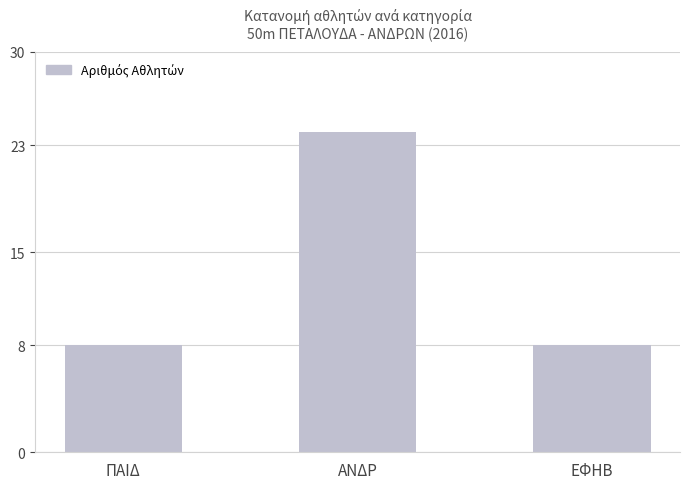

What is the label of the 3rd bar from the right?

ΠΑΙΔ